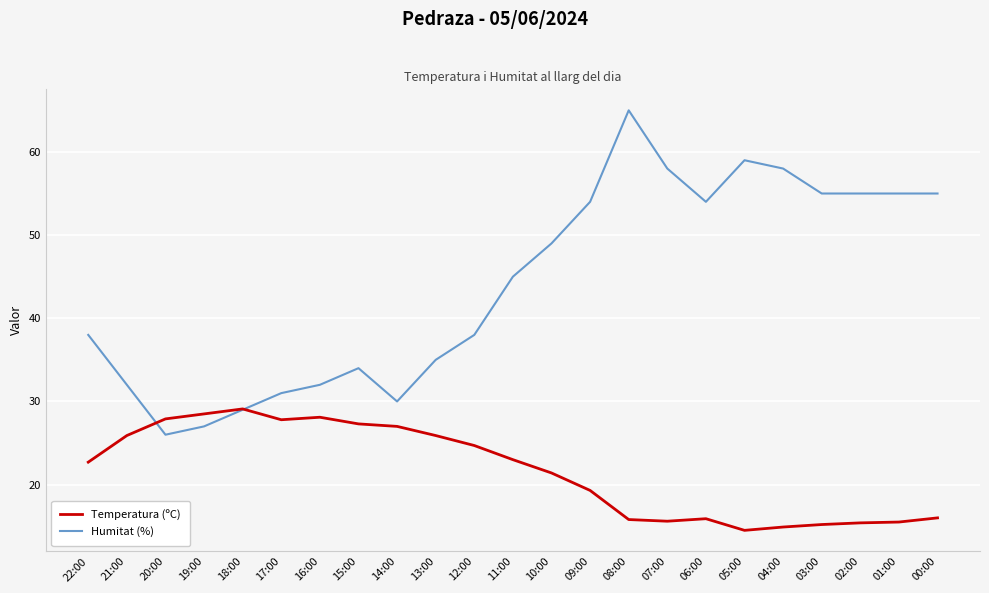

What is the spread (max minus min) of values at 16:00?

3.9